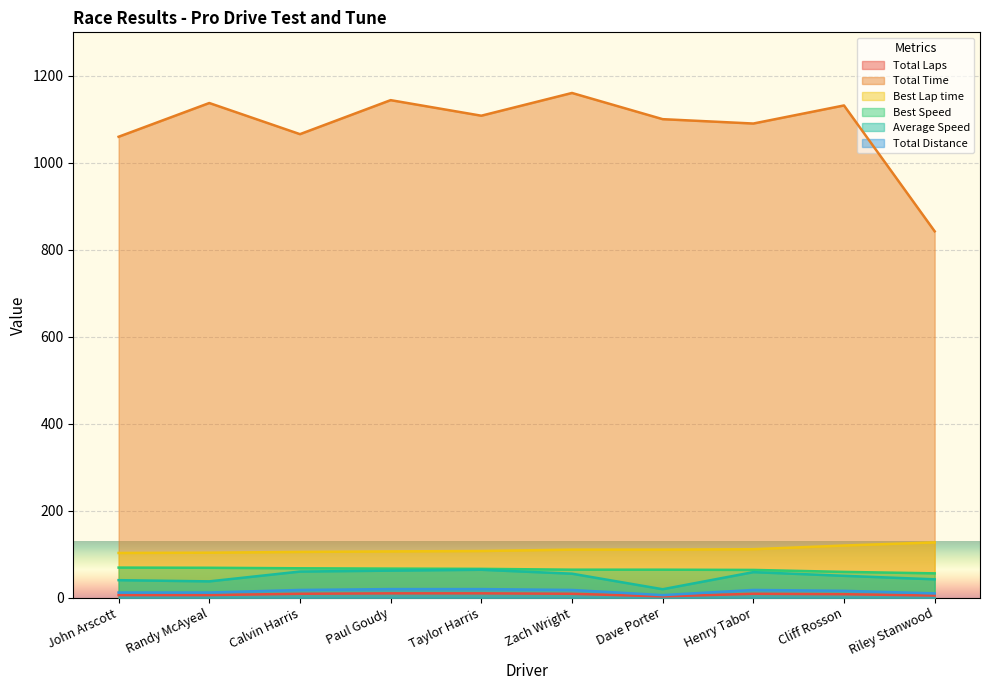

What position from the left is Dave Porter?

7